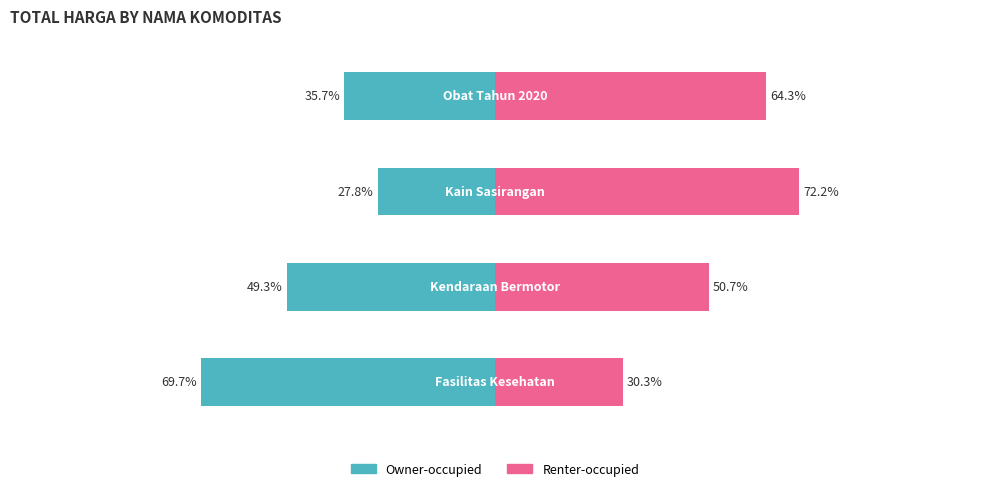

What is the highest value of the Owner-occupied series?

-27.8